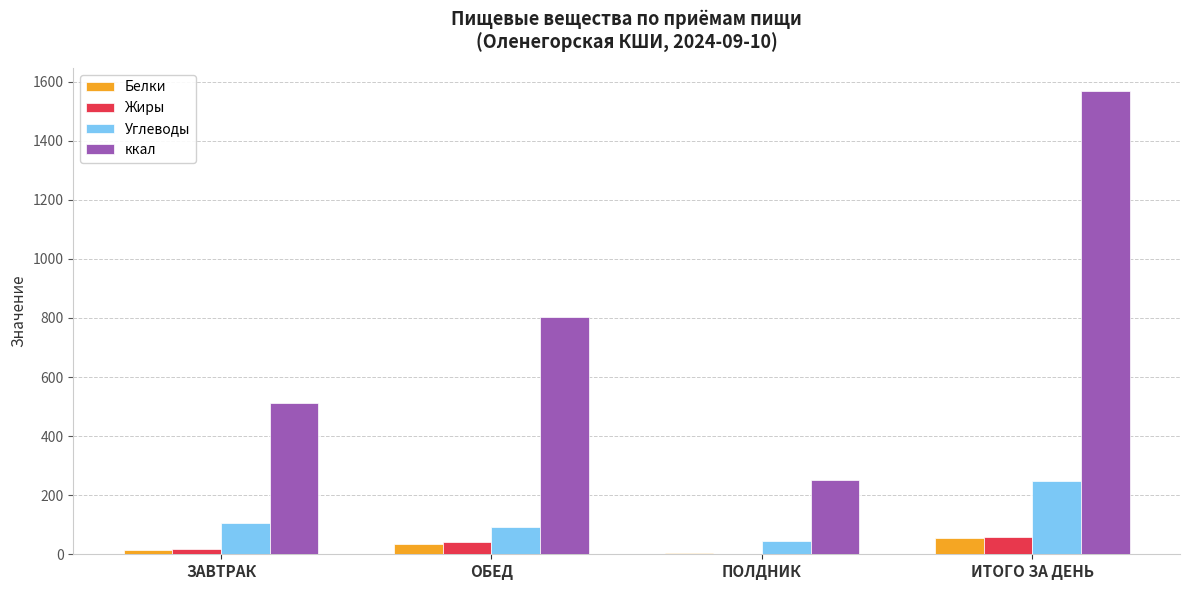

Is the value of ккал at ИТОГО ЗА ДЕНЬ greater than the value of Углеводы at ОБЕД?

Yes